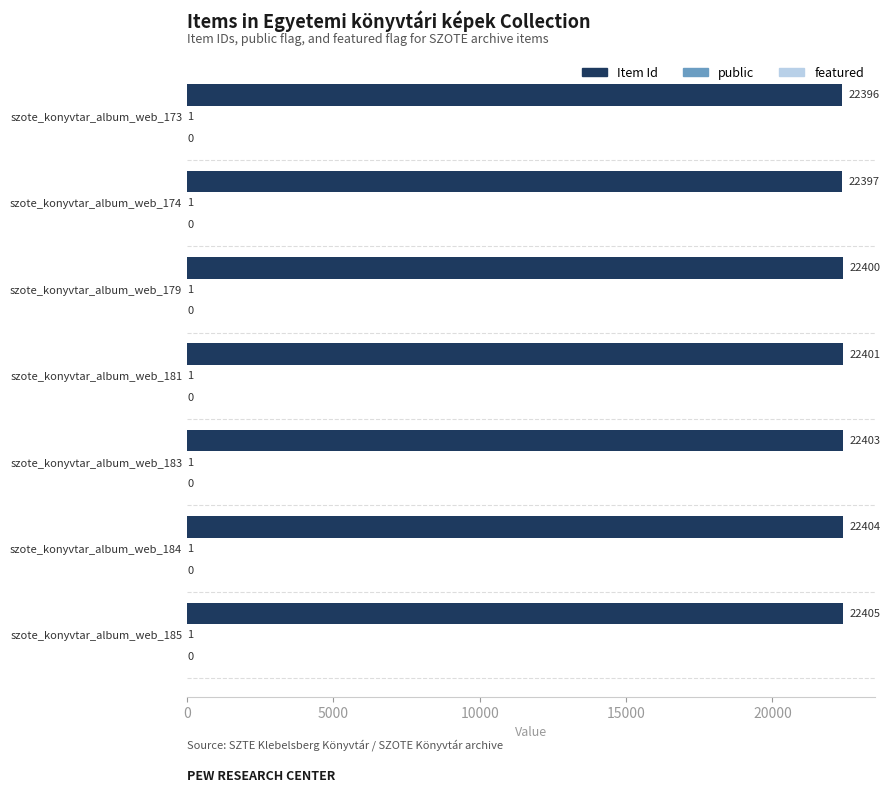

The value of Item Id at szote_konyvtar_album_web_179 is 22400. True or false?

True